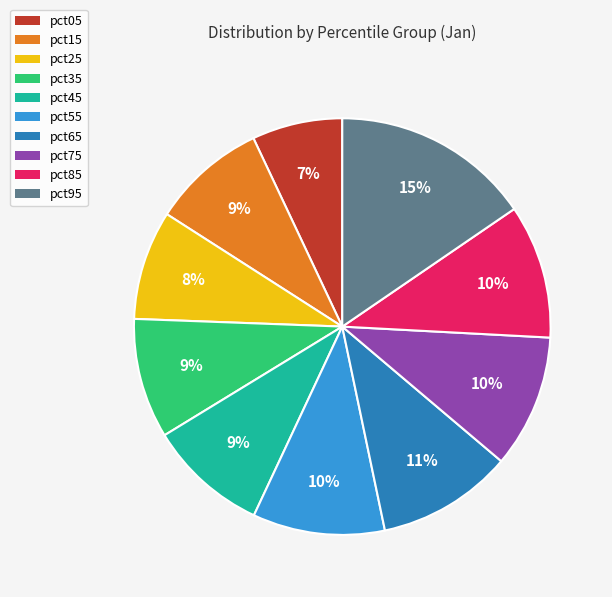

Which has a higher value, pct35 or pct85?

pct85